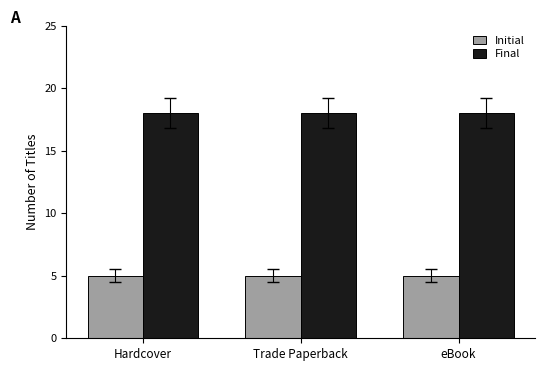

The value of Final at Hardcover is 18. True or false?

True